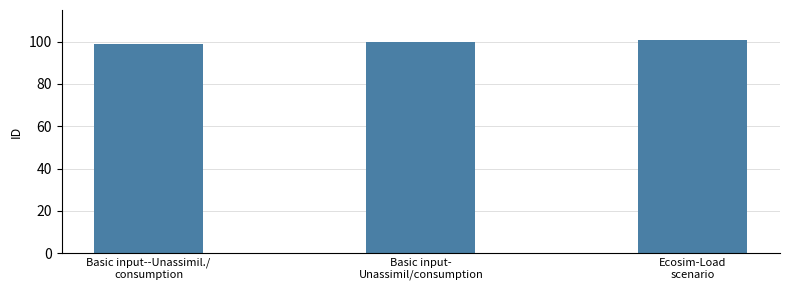

How many bars are there in total?

3